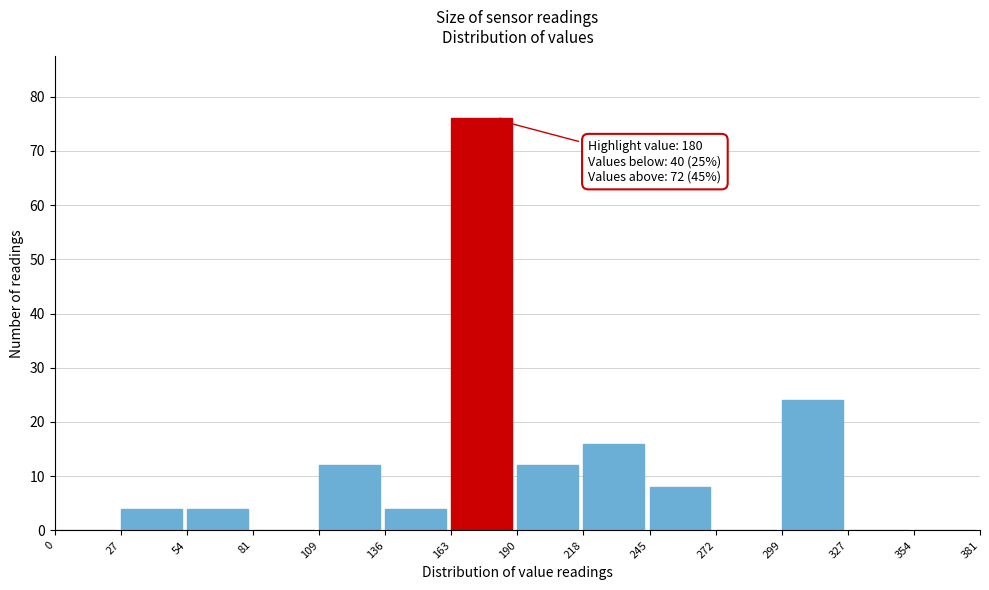

Over which range of the x-axis is the bar tallest?

163 to 190